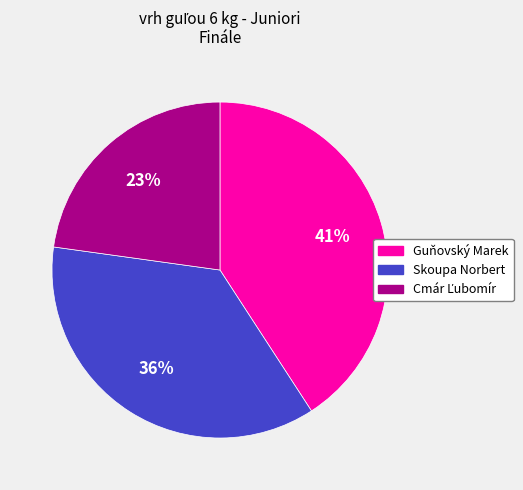

How many slices are in this pie chart?

3